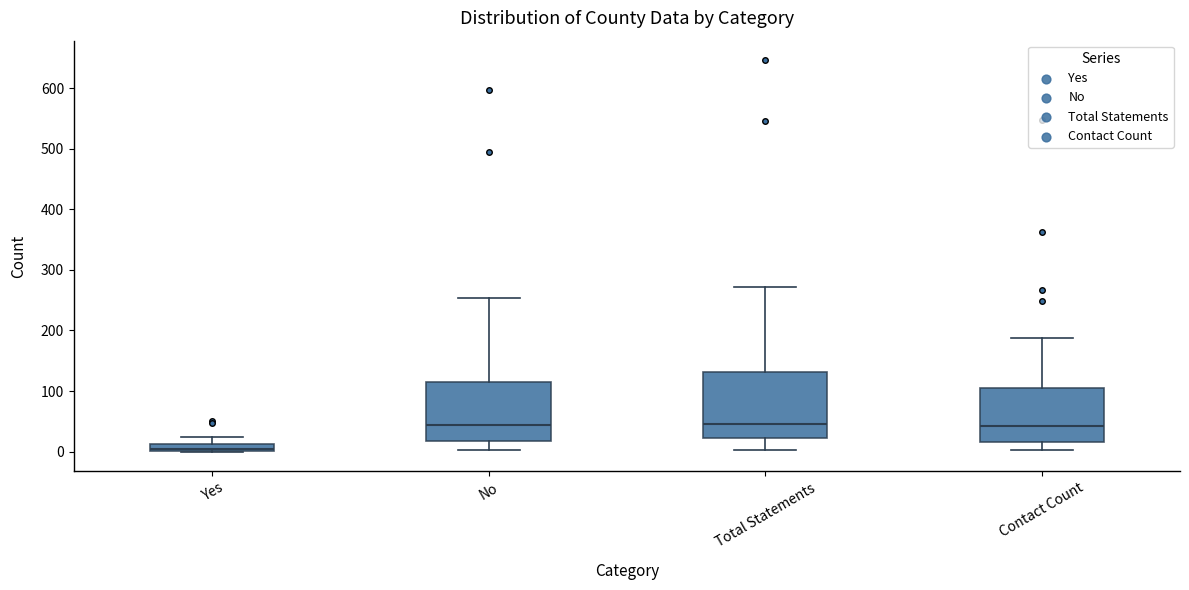

Where is the lower edge of the box for Total Statements on the y-axis? The values are not printed on the chart, so give them approximately, as read against the axis.

20